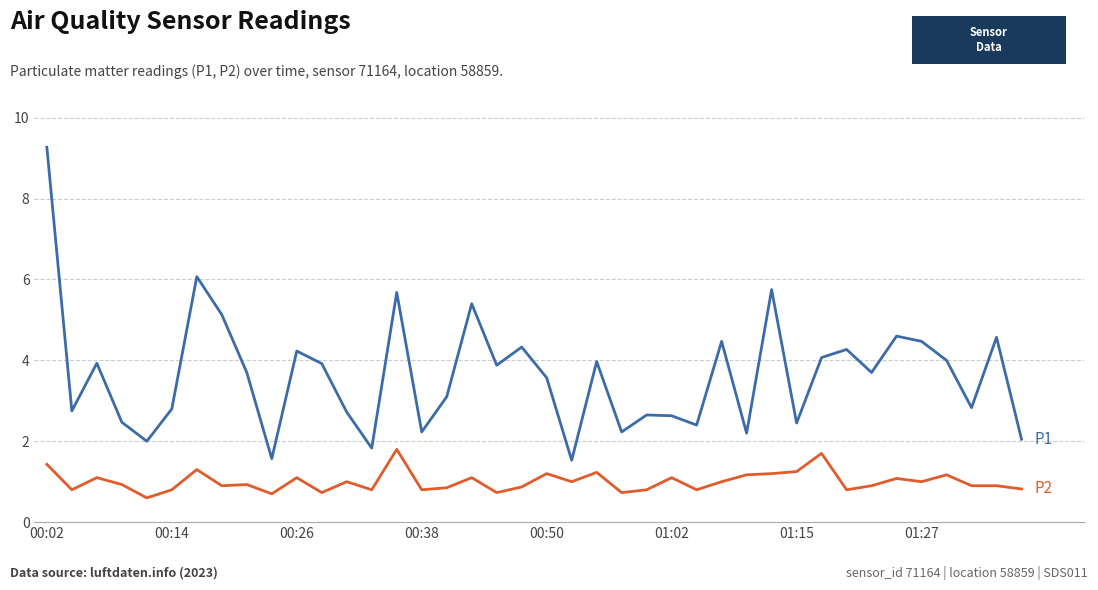

What is the greatest value displayed?

9.3